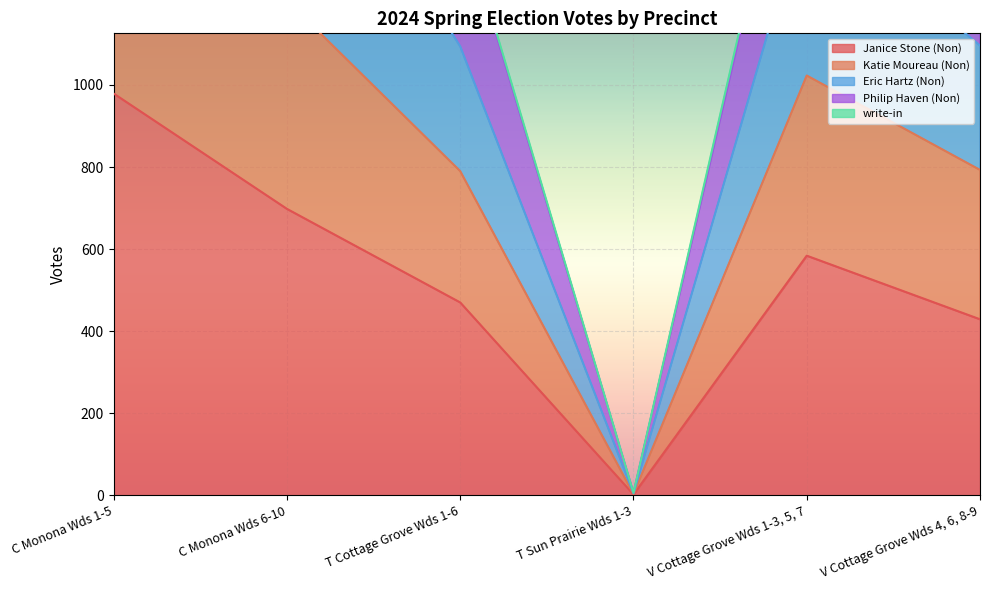

How many data points does each series have?

6